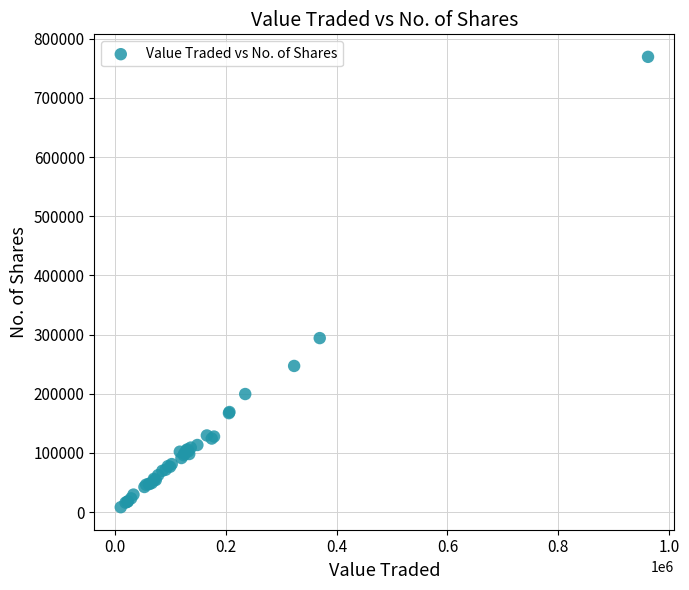

What Y value in the scatter plot is closest to 388787?

294023